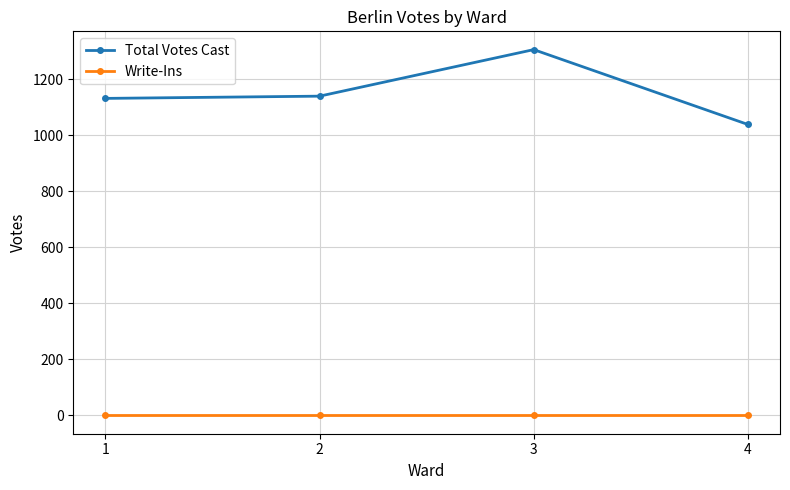

Does the chart have visible grid lines?

Yes